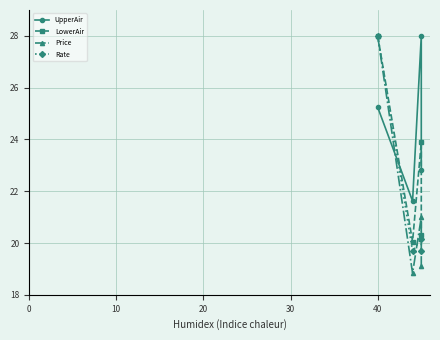

How many interior local peaks does the Price series have?

1